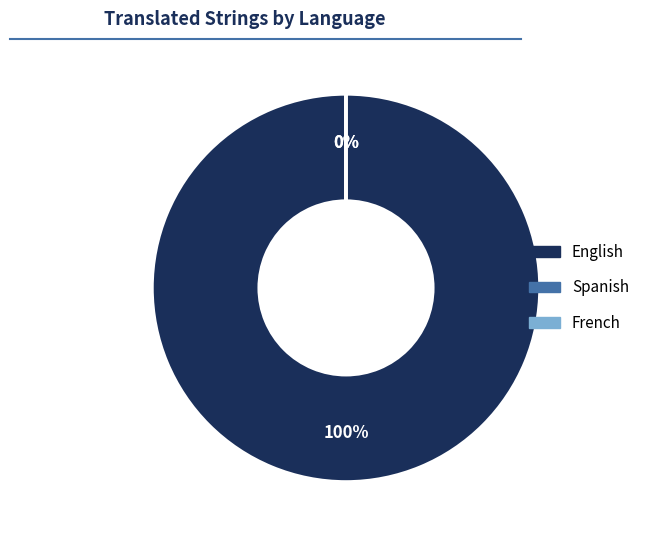

Is it true that English is 85% of the pie?

False